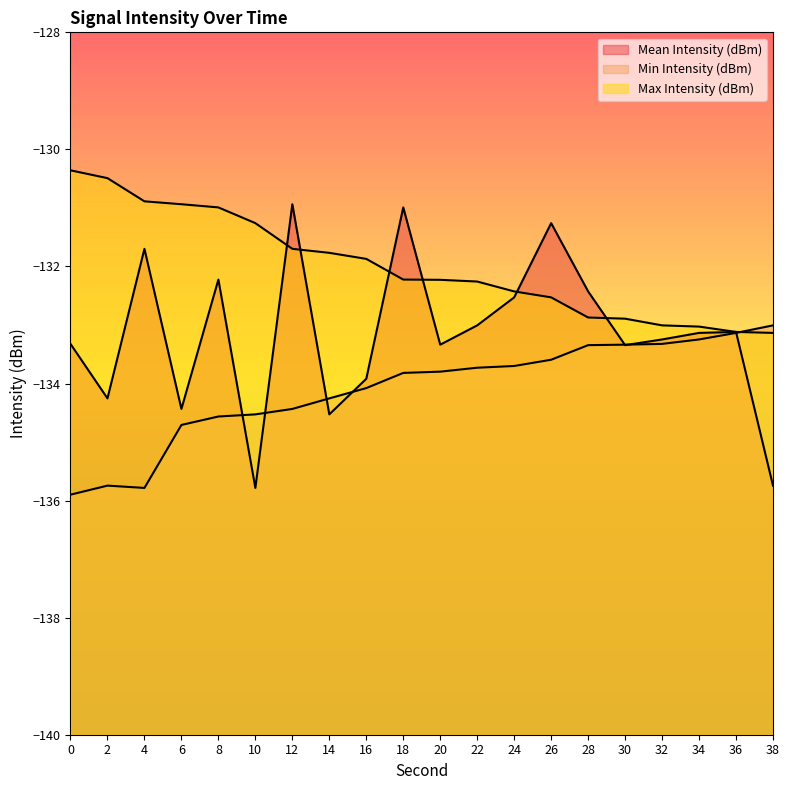

Rank the series at 24 from highest to lowest value.

Max Intensity (dBm), Mean Intensity (dBm), Min Intensity (dBm)